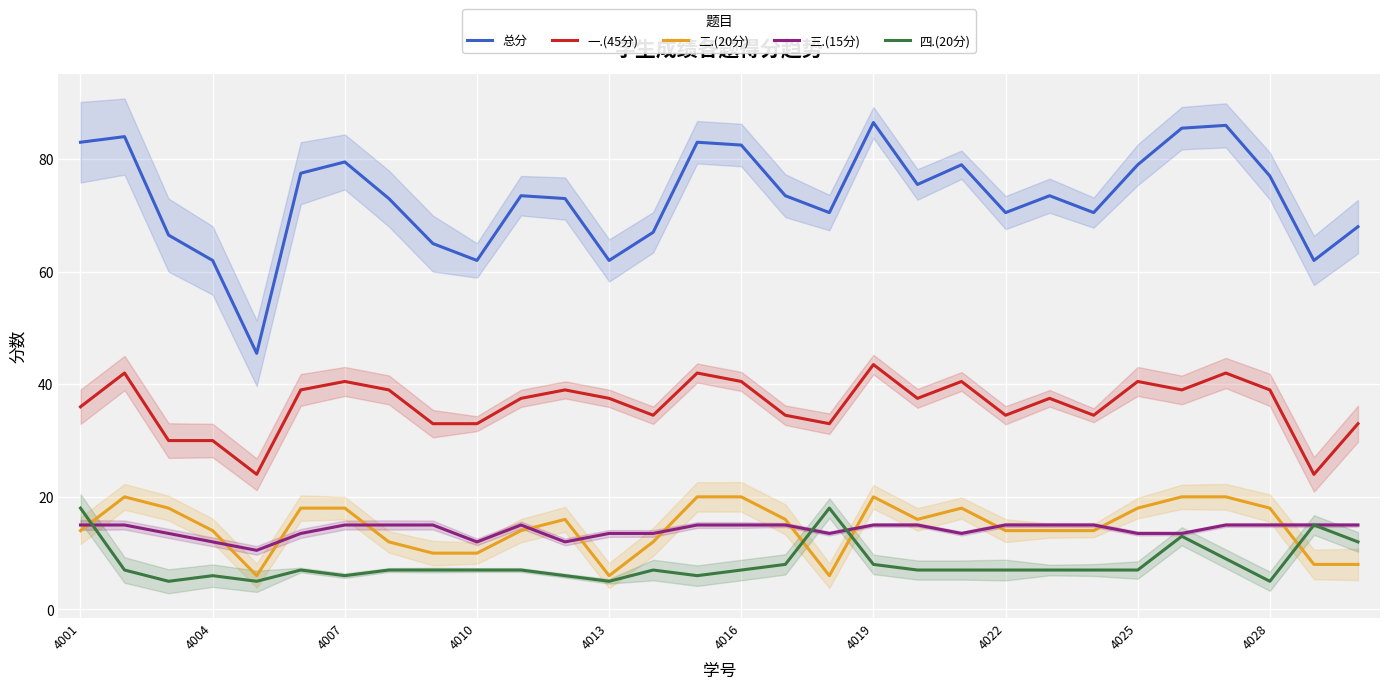

True or false: 总分 has a value of 70.5 at 4022.

True